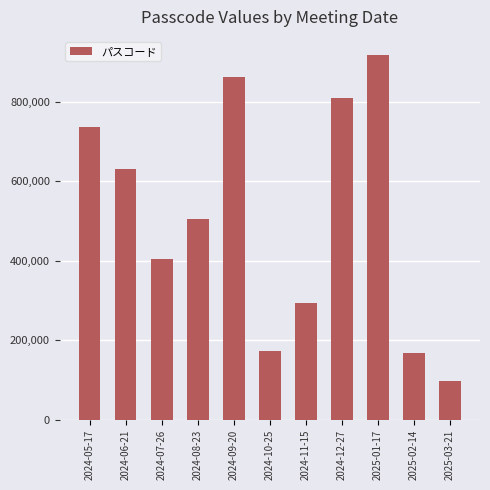

Reading left to right, what are all the values shown in this chart?

736834	630448	404739	506276	862338	173723	294126	809551	916990	168637	98632